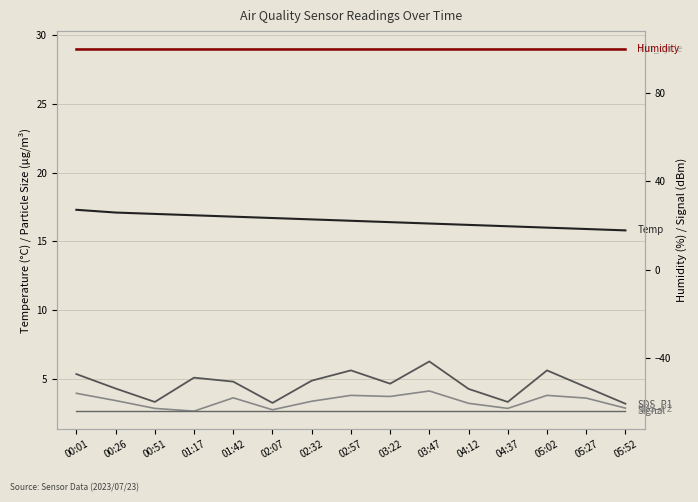

What is the minimum value shown in the chart?

-64.0